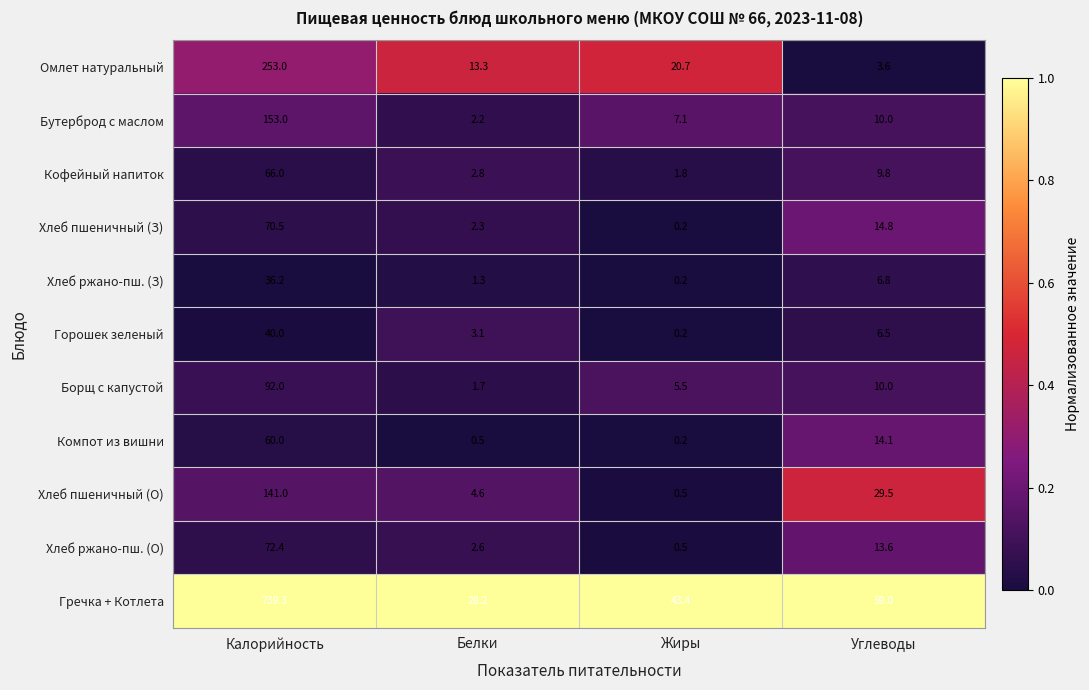

At which category is the sum across all series the highest?

Калорийность